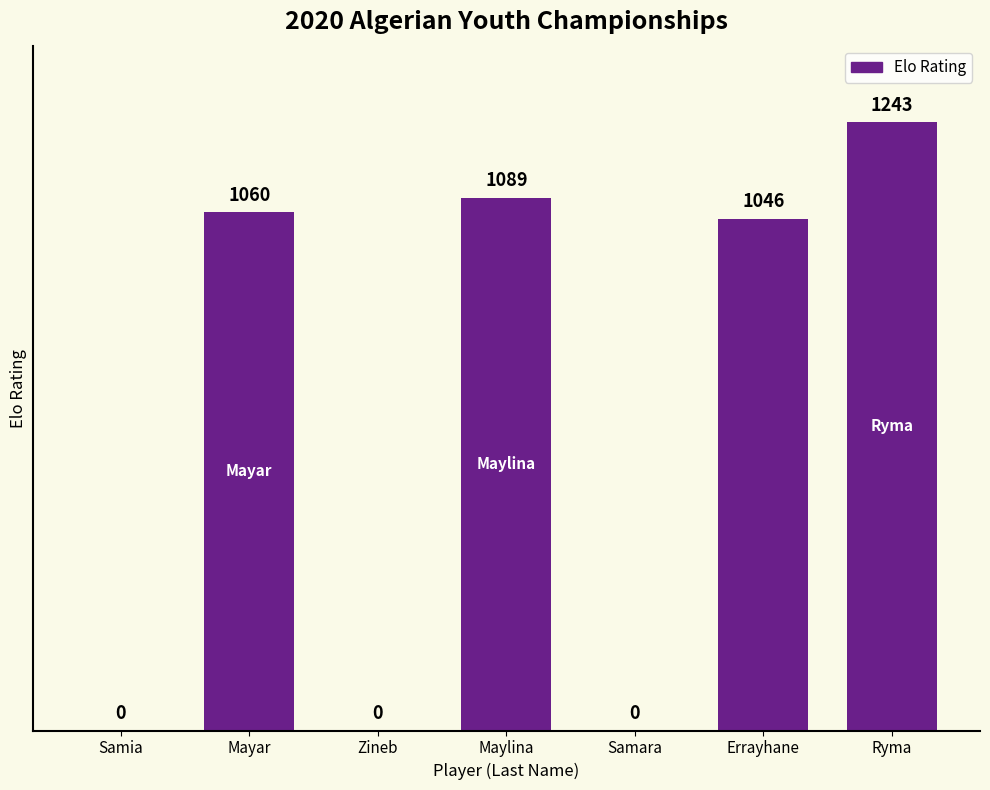

What is the ratio of the value at Errayhane to the value at Mayar?

1.0